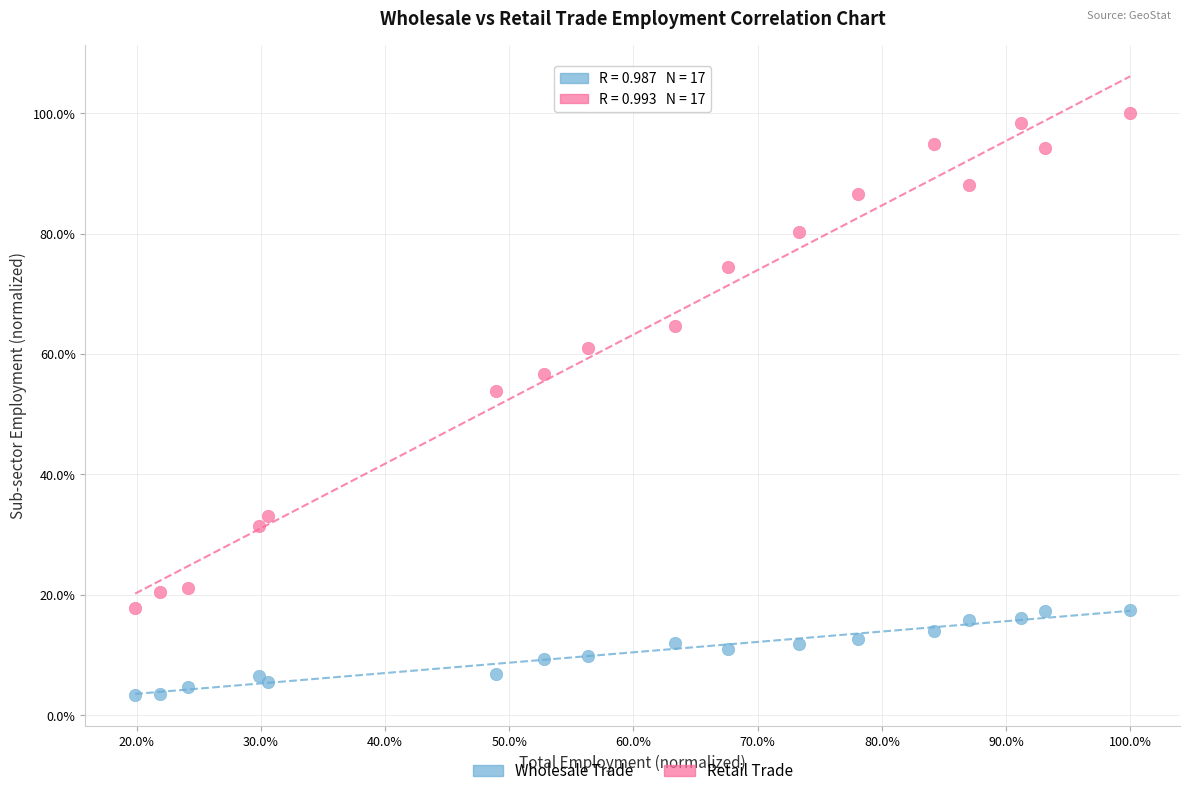

What are all the series names shown in the legend?

Wholesale Trade, Retail Trade